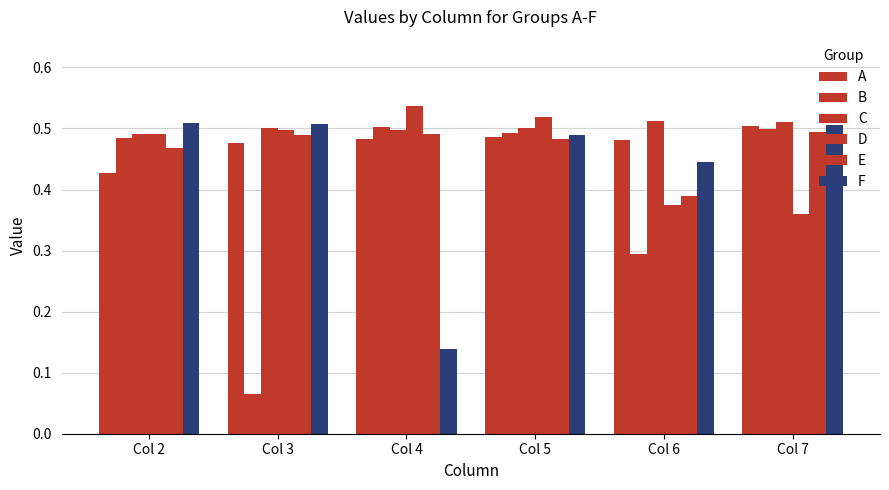

List the labels in order of E value, largest first.

Col 7, Col 4, Col 3, Col 5, Col 2, Col 6